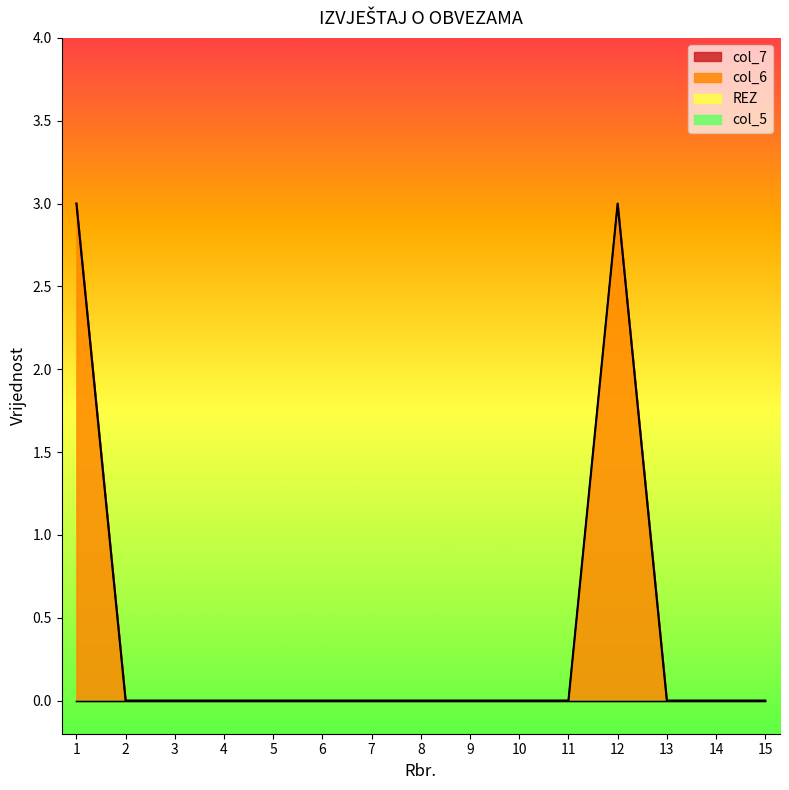

Which series has the widest spread of values?

col_6